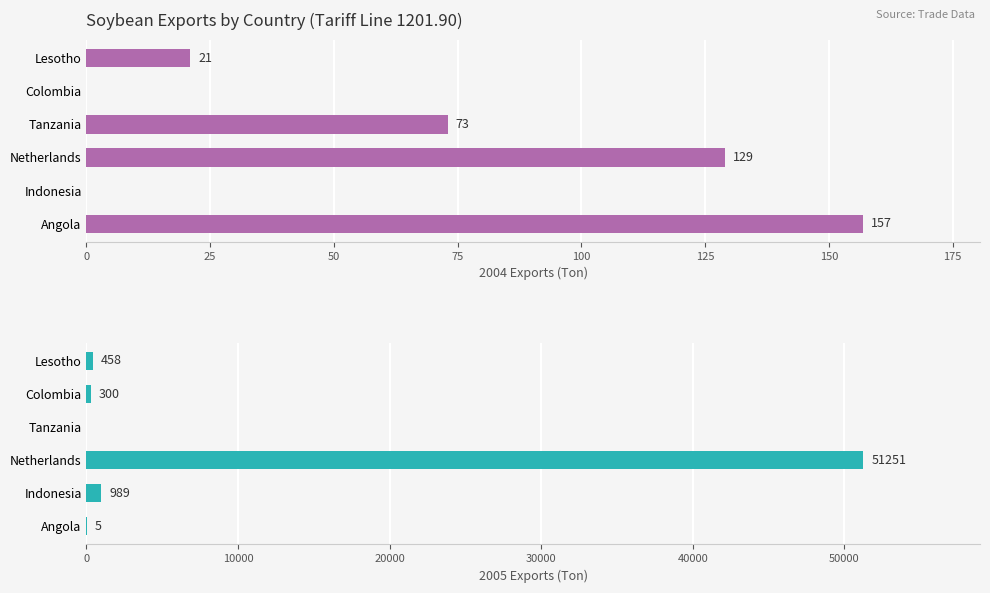

How many categories are shown in the chart?

6